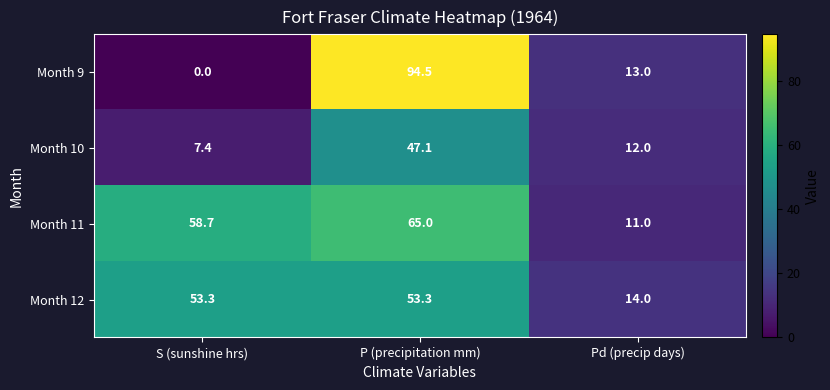

At which category is the sum across all series the highest?

P (precipitation mm)